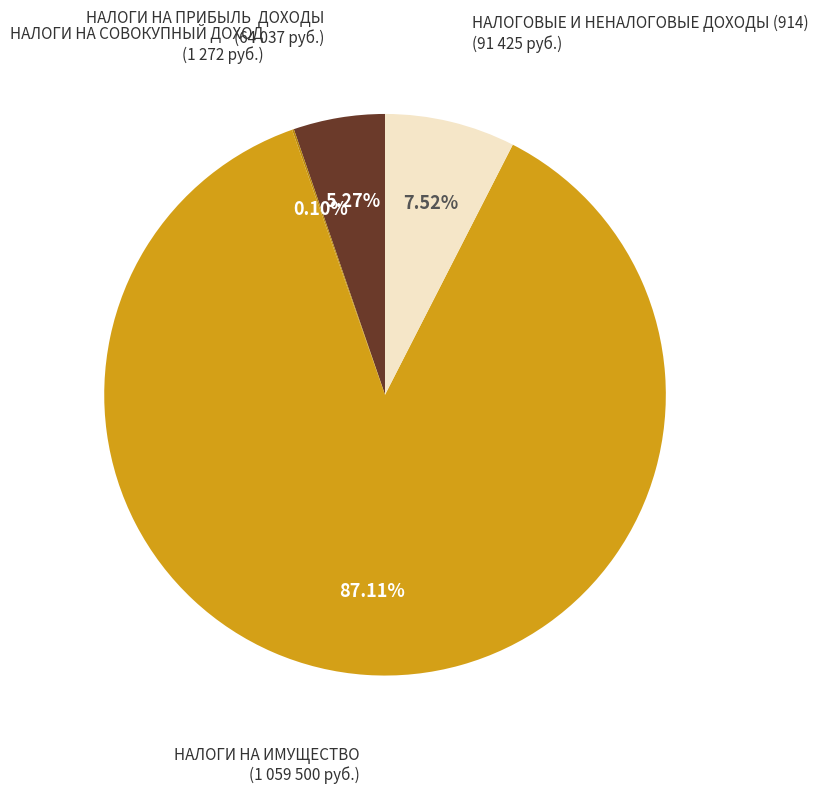

Does any single category account for the majority?

Yes